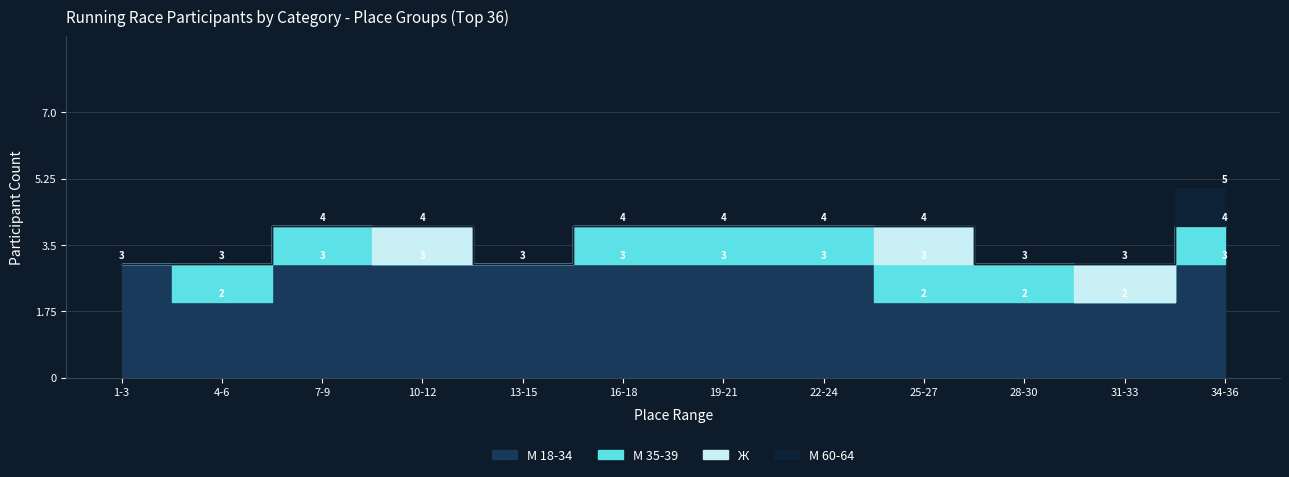

Between 25-27 and 4-6, which is larger?

4-6